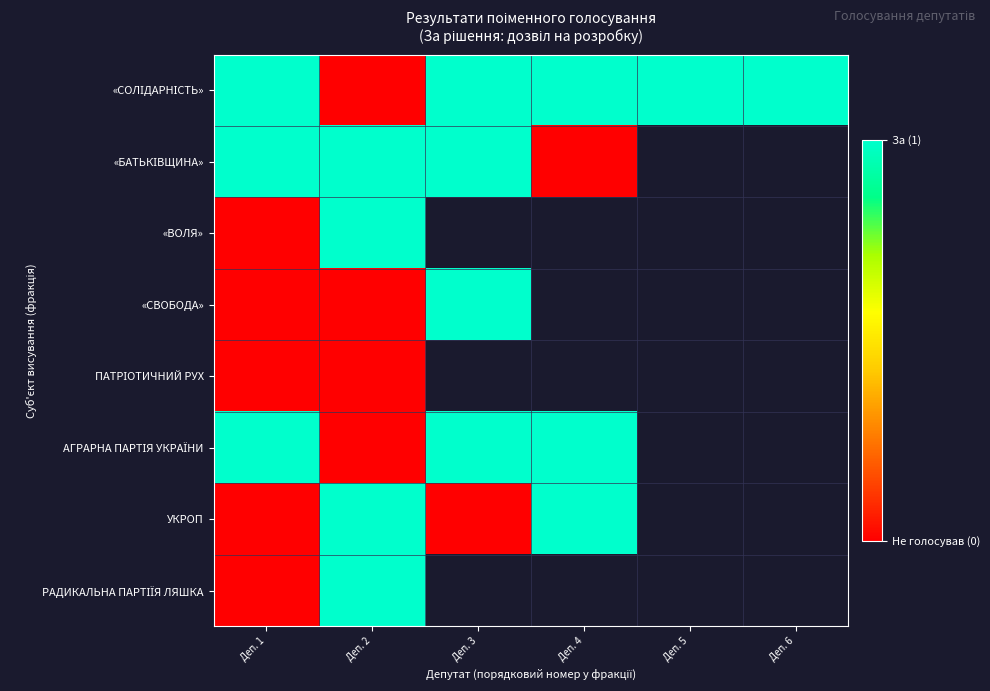

What is the difference between the maximum and minimum values in the «СВОБОДА» series?

1.0